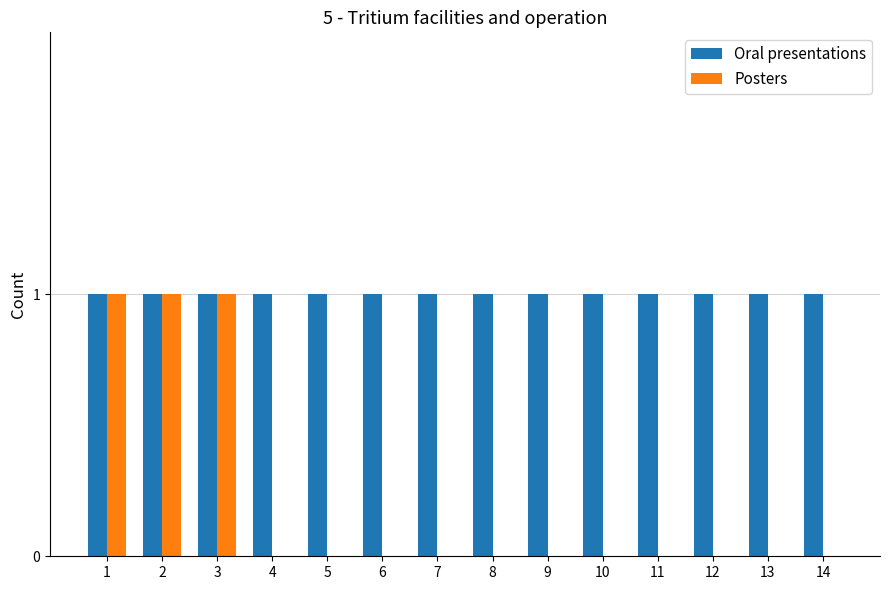

Between 1 and 7, which series saw the biggest shift?

Posters